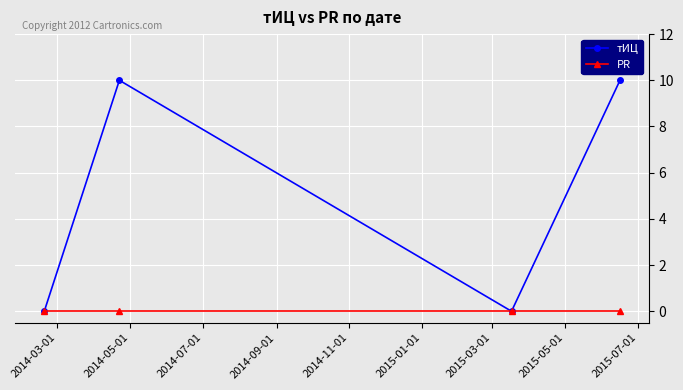

Reading left to right, extract all data points from this chart.

тИЦ: 0	10	0	10
PR: 0	0	0	0